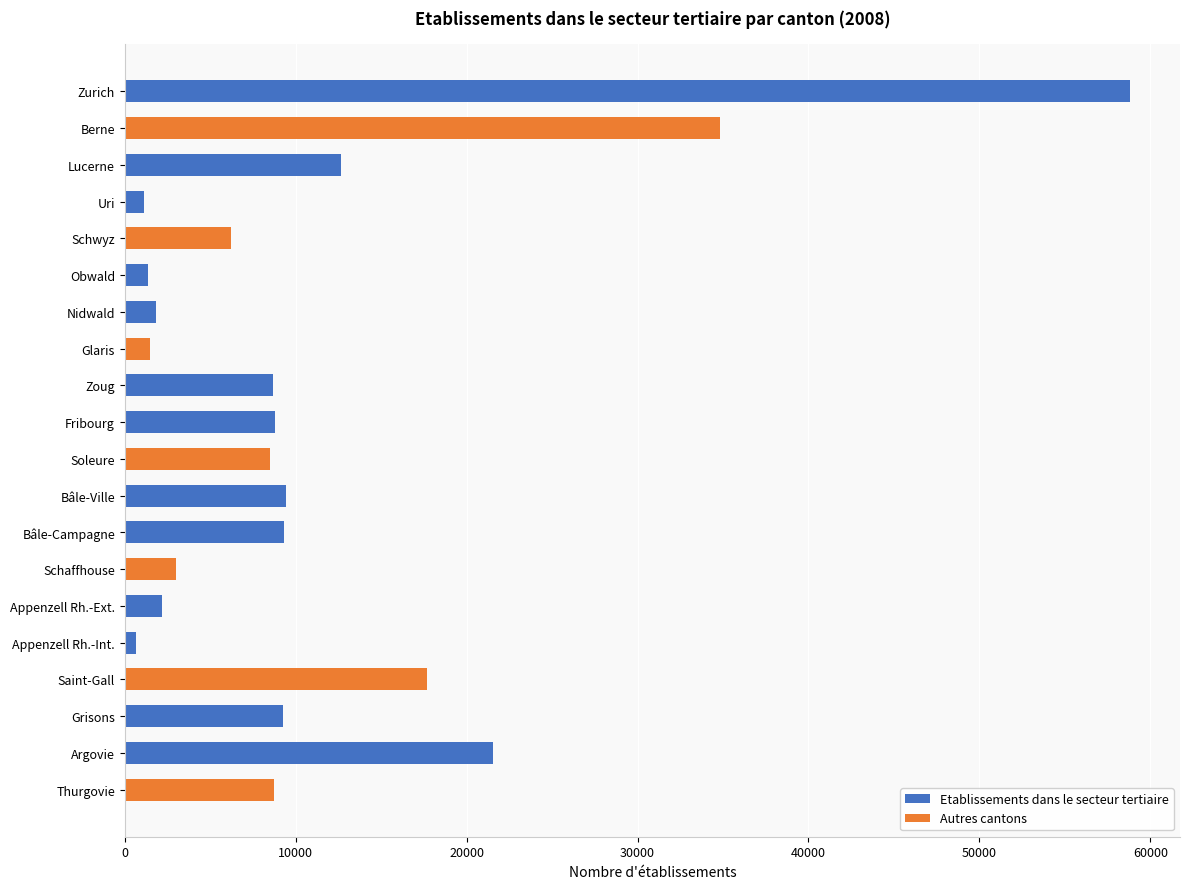

What is the label of the 16th bar from the bottom?

Schwyz